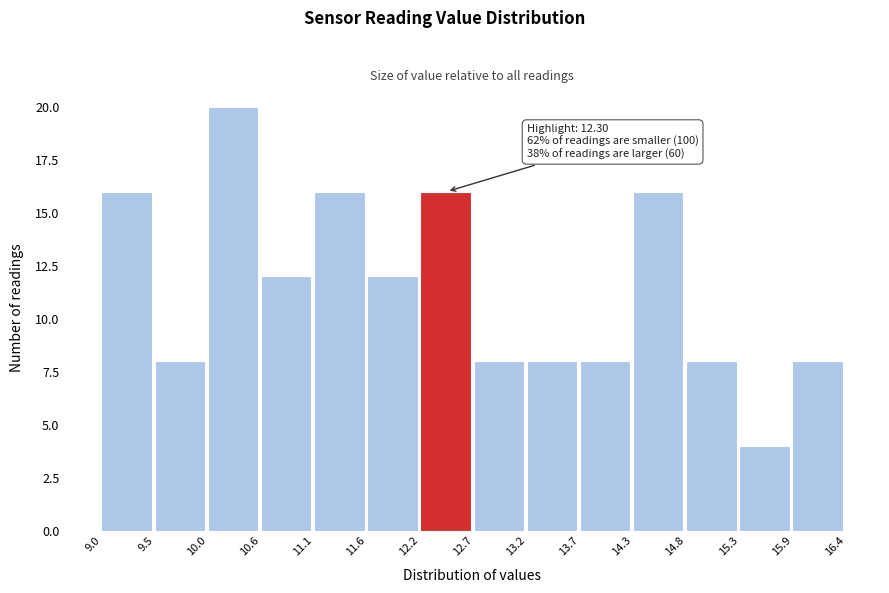

Over which range of the x-axis is the bar tallest?

10.0 to 10.6